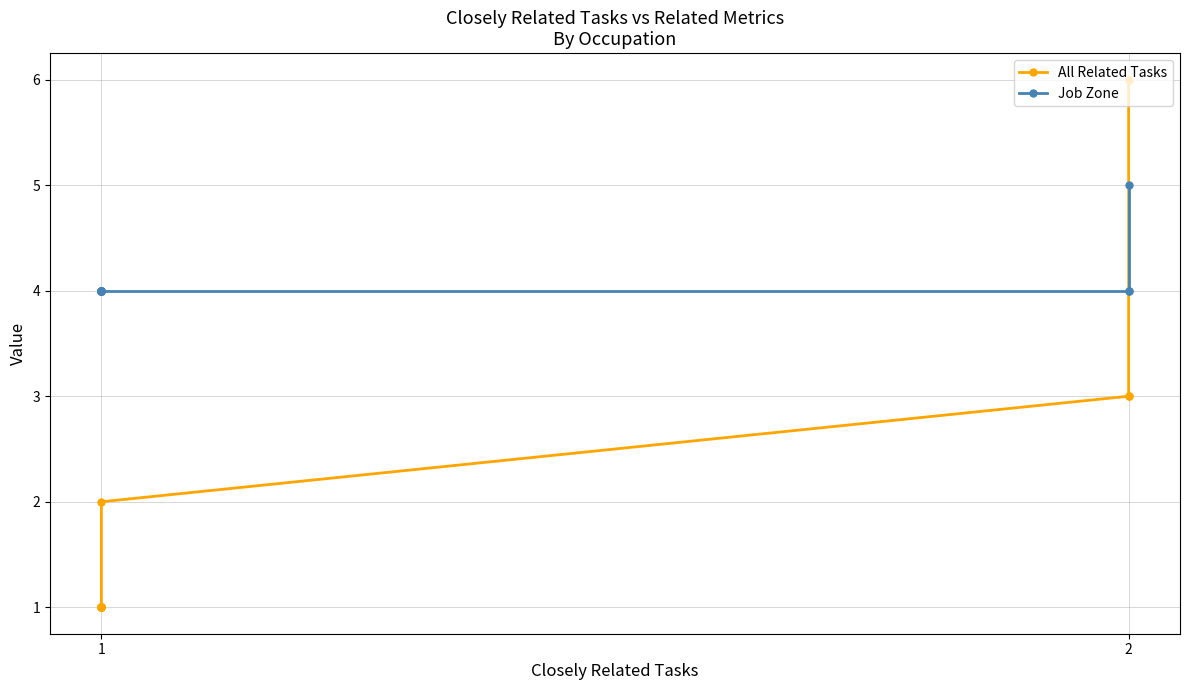

Which series changed the most between 2 and 2?

All Related Tasks